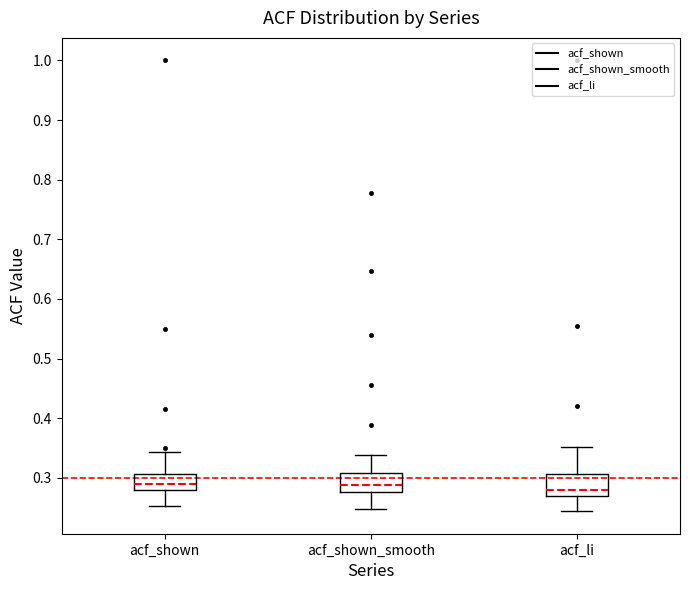

Where does the upper whisker of the box for acf_shown_smooth end on the y-axis? The values are not printed on the chart, so give them approximately, as read against the axis.

0.34